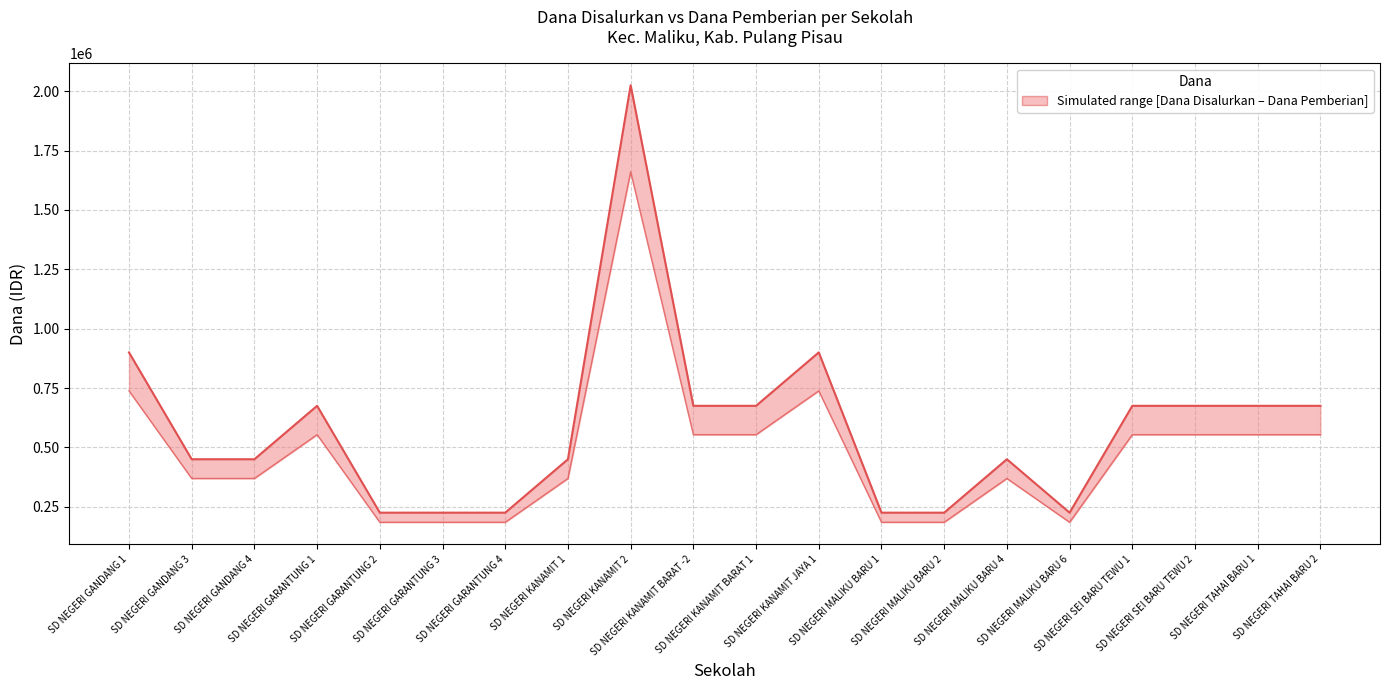

How many distinct data groups are displayed?

1